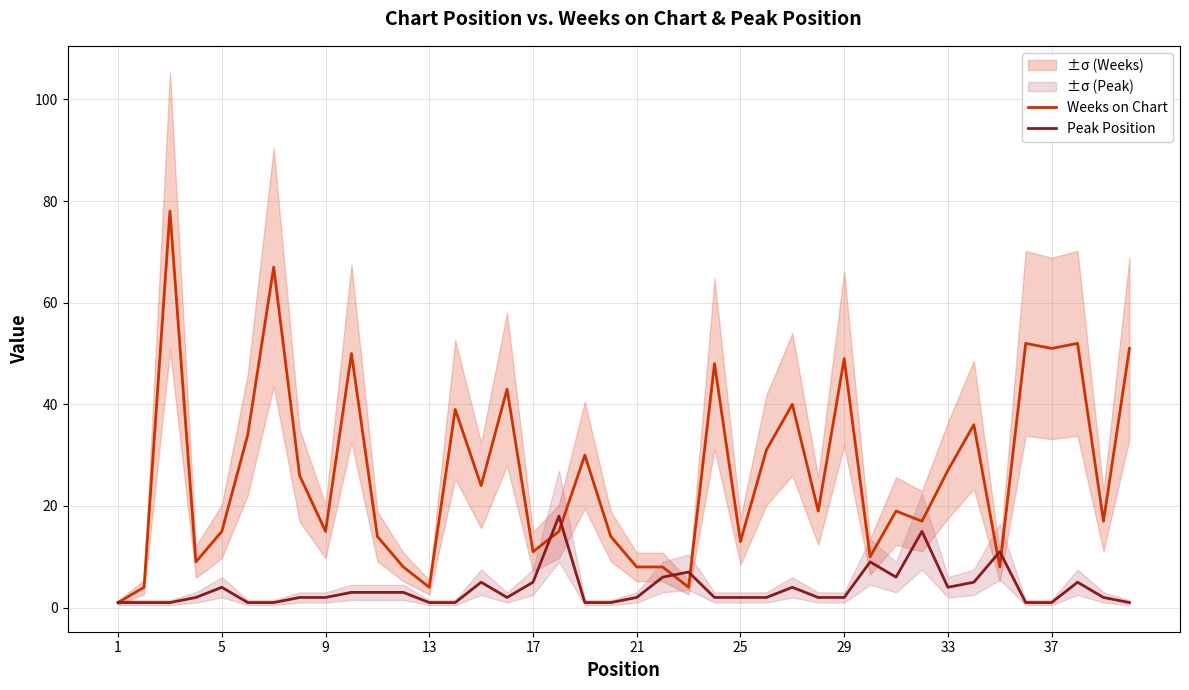

Rank the series by their maximum value, from highest to lowest.

Weeks on Chart, Peak Position